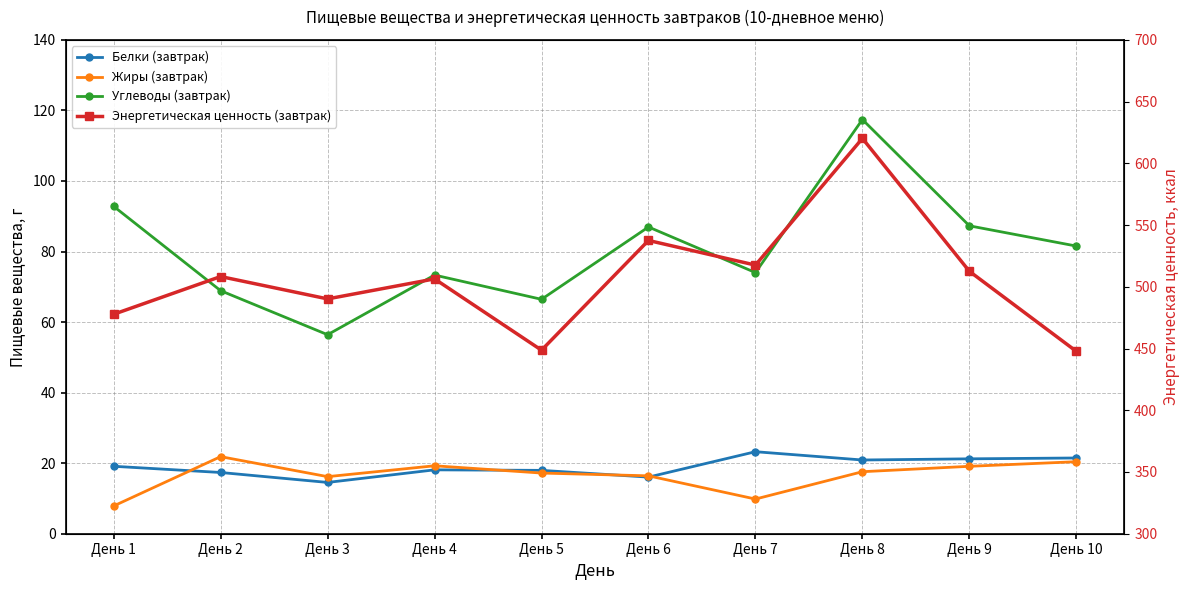

Between День 6 and День 7, which series saw the biggest shift?

Энергетическая ценность (завтрак)